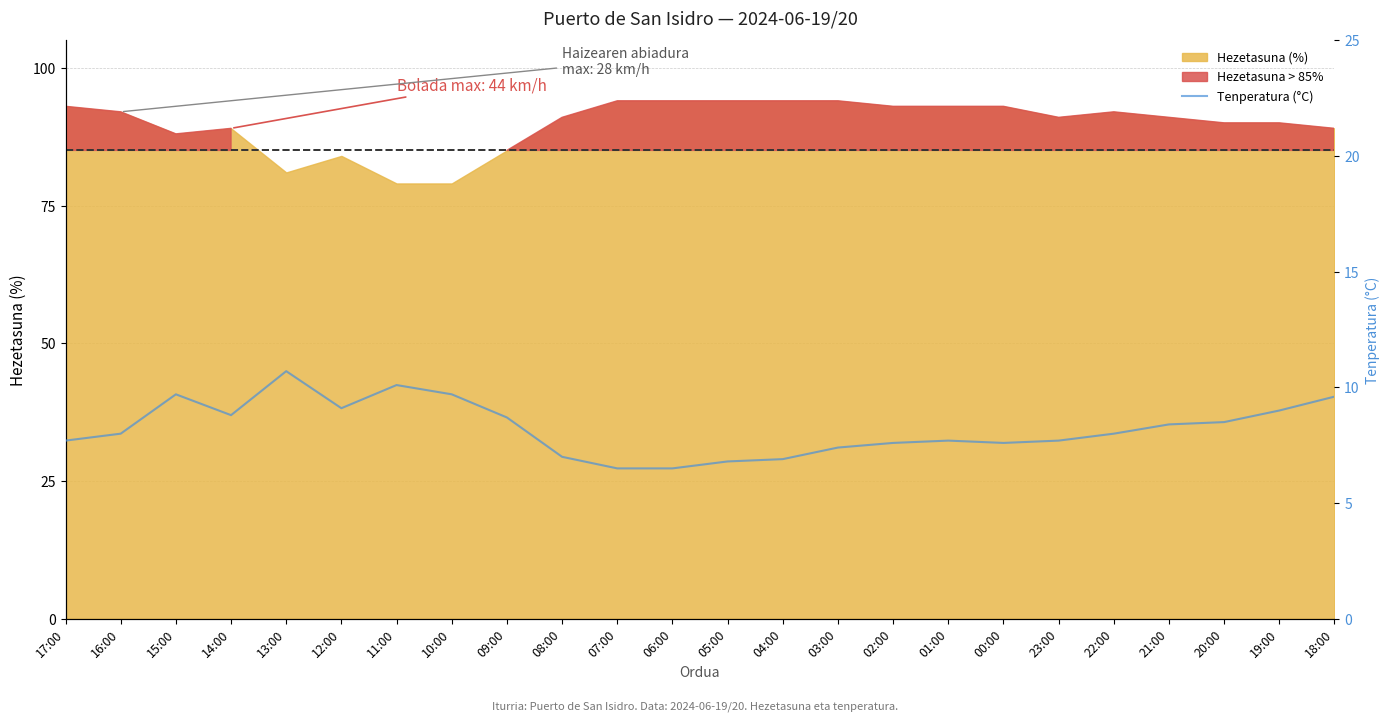

What is the change in value from 13:00 to 09:00?

-2.0